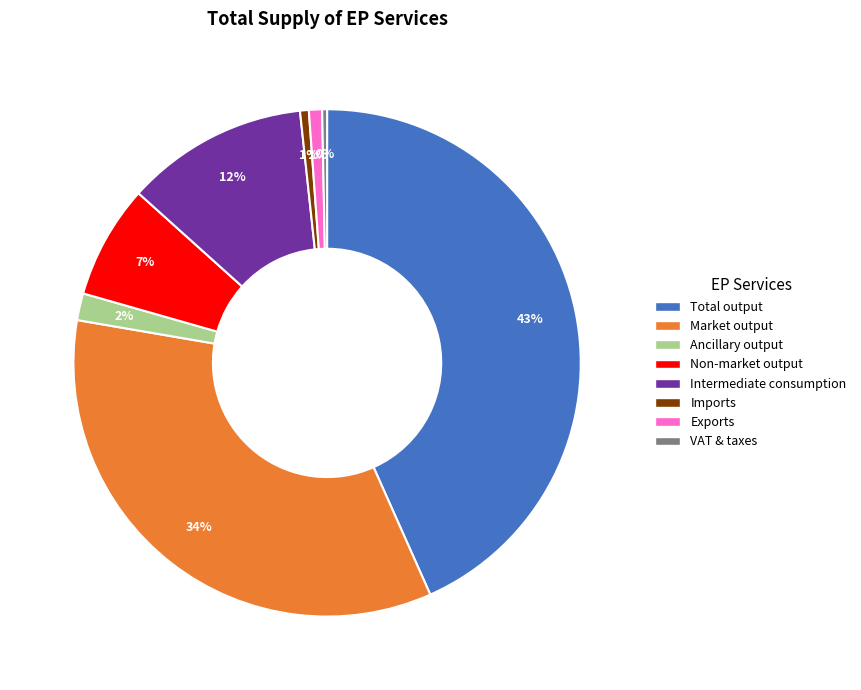

To the nearest percent, what is the difference between the largest and smallest slice percentages?

43%